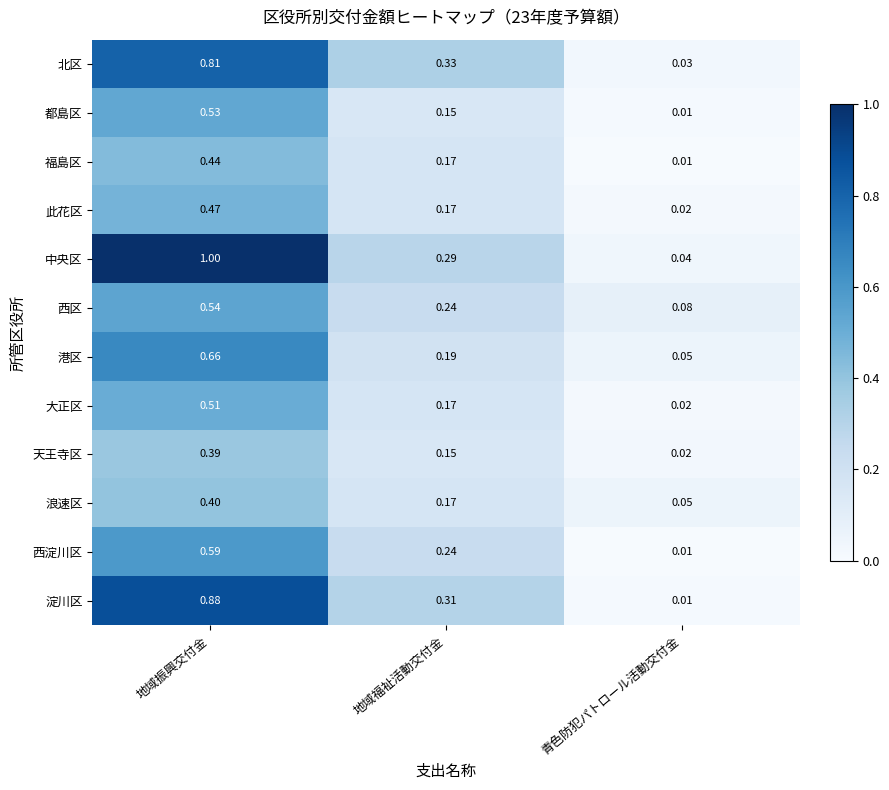

How many categories are shown in the chart?

3